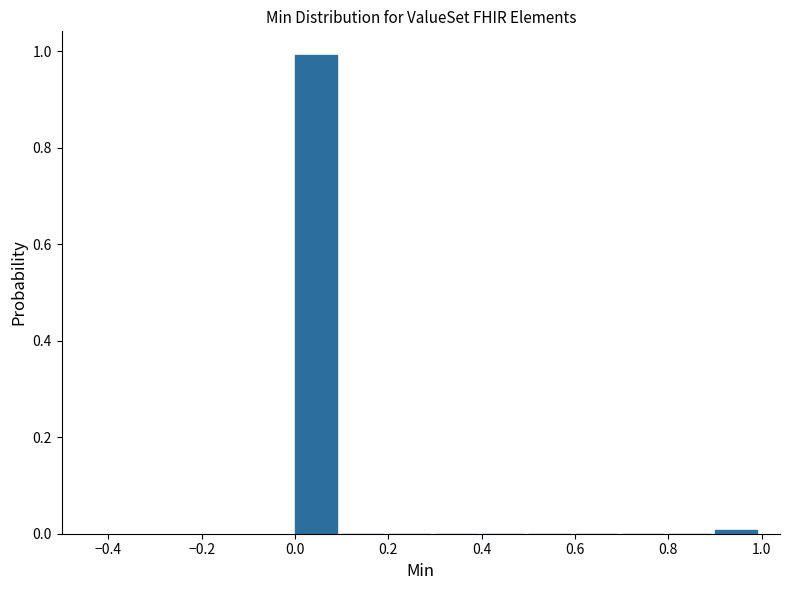

How tall is the bar that spans 0.0 to 0.1 on the x-axis? The values are not printed on the chart, so give them approximately, as read against the axis.

1